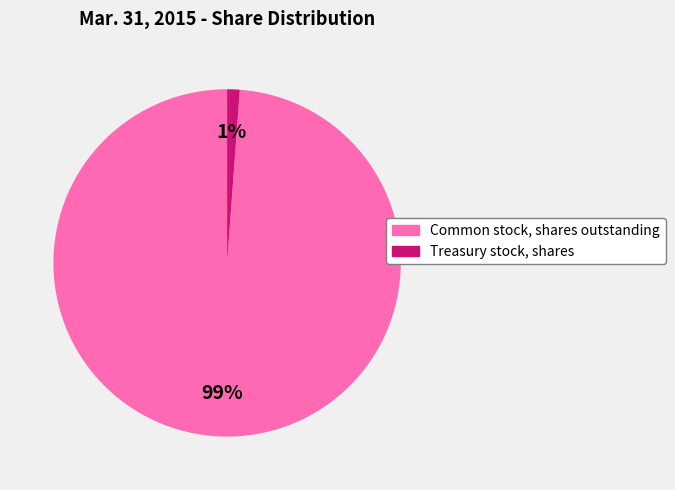

To the nearest percent, what percentage of the pie is Treasury stock, shares?

1%